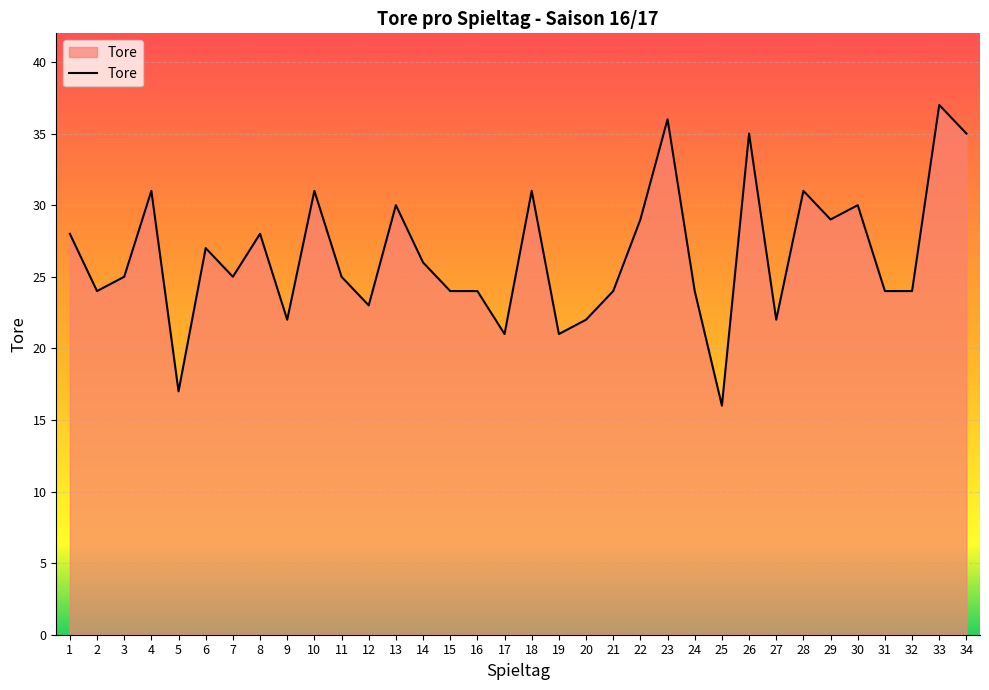

Approximately how many times larger is the value at 32 compared to 23?

0.7